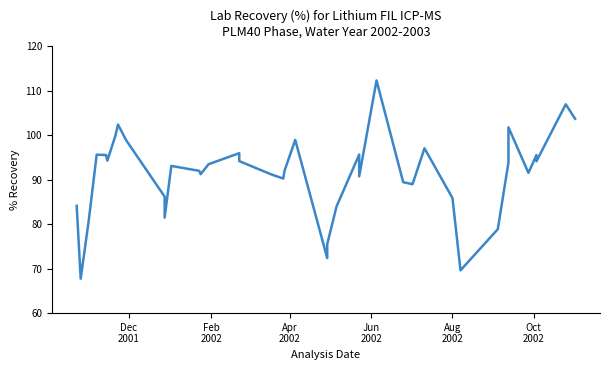

How many points are higher than both their immediate neighbors (excluding endpoints)?

11